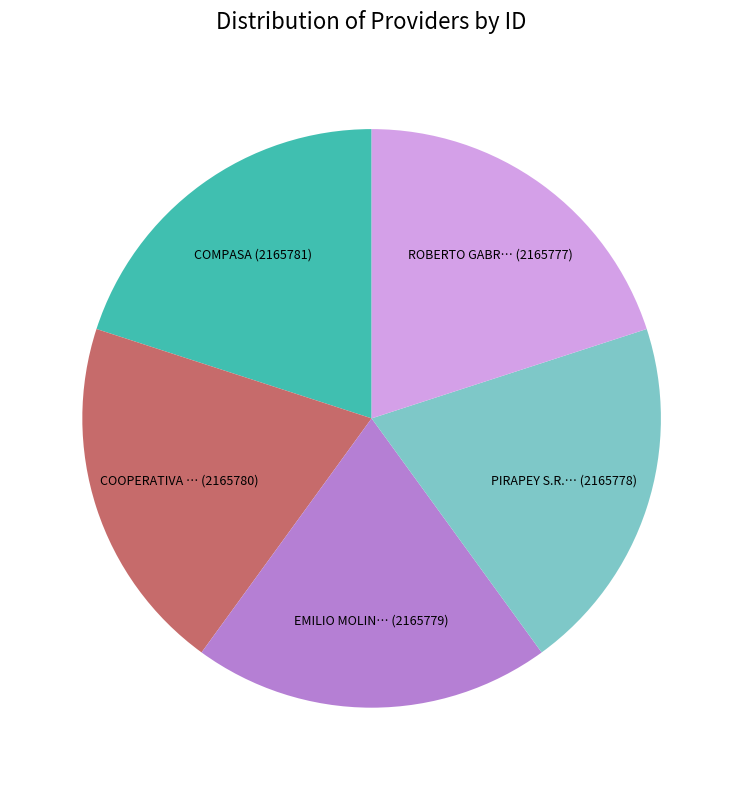

Does any single category account for the majority?

No